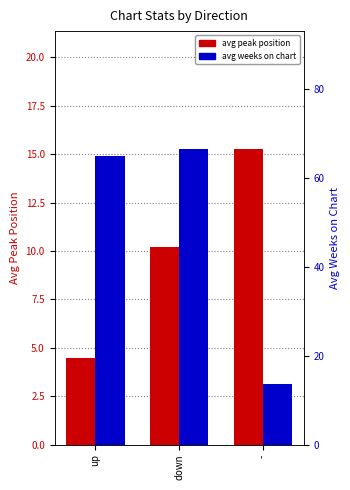

Rank the series at - from highest to lowest value.

avg peak position, avg weeks on chart